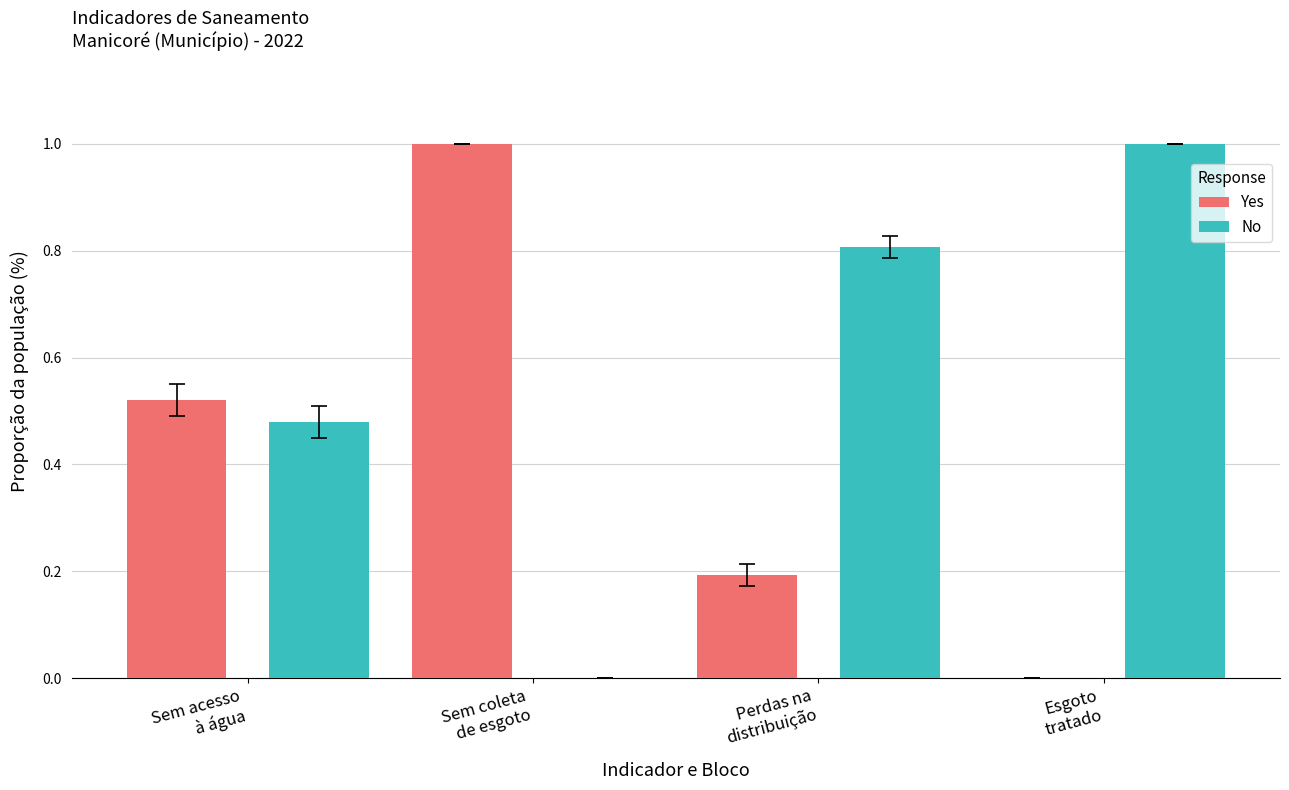

How many distinct data groups are displayed?

2